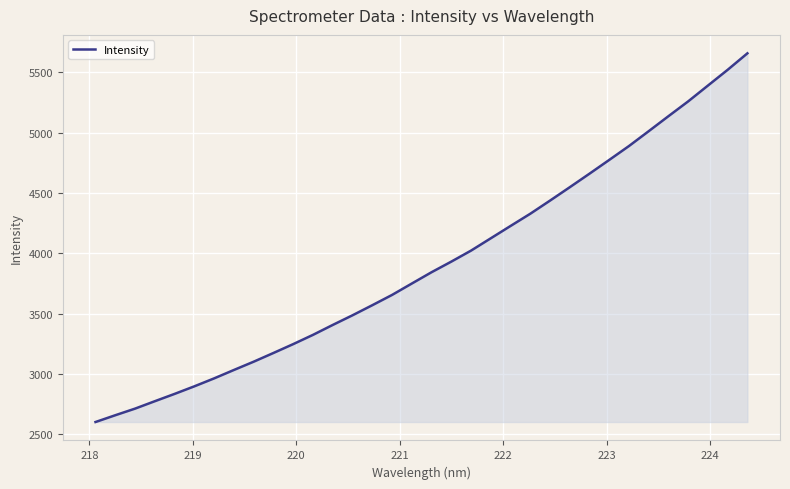

What is the minimum value shown in the chart?

2600.3